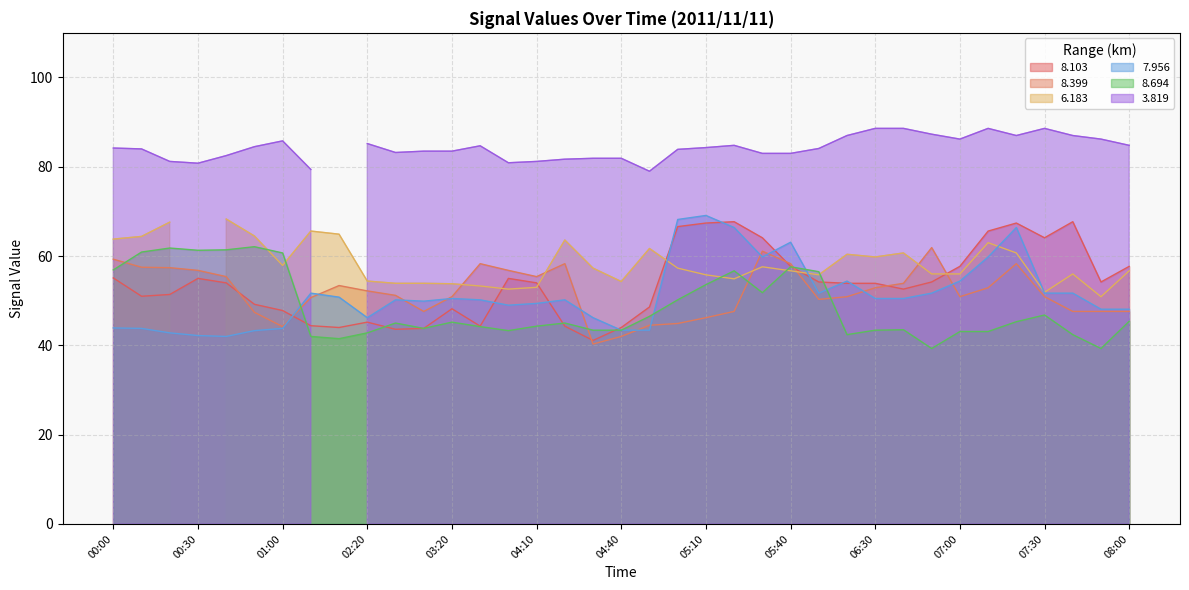

How many values in the 8.103 series are below 54?

18